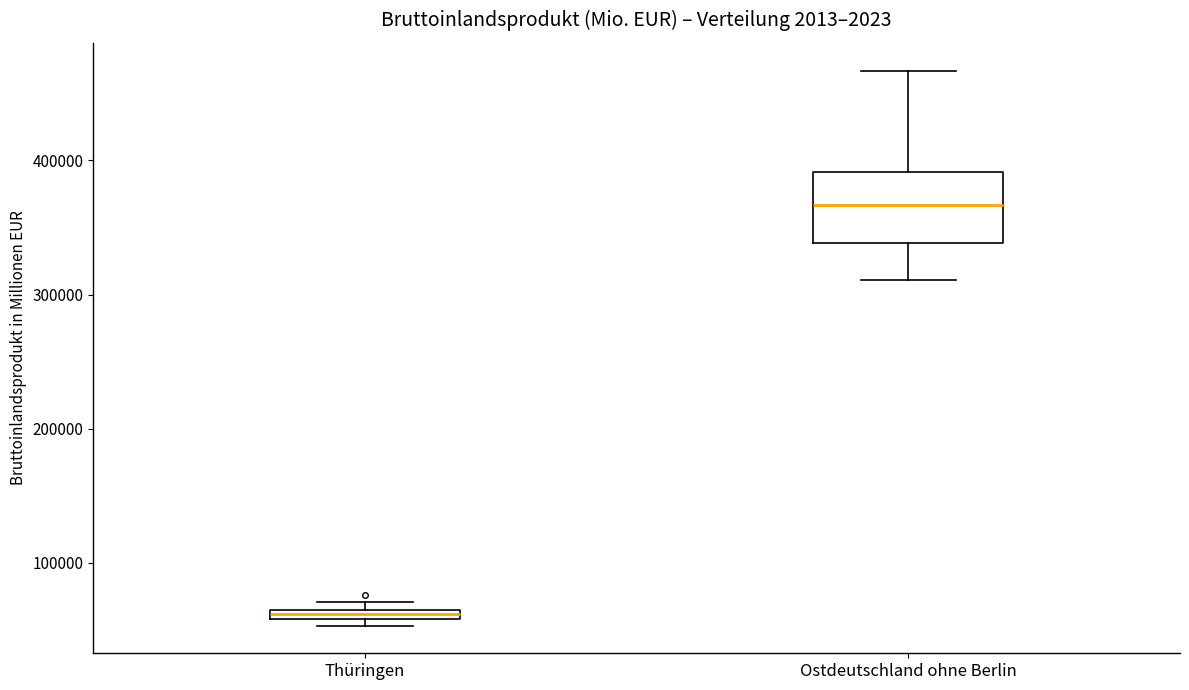

Where is the lower edge of the box for Ostdeutschland ohne Berlin on the y-axis? The values are not printed on the chart, so give them approximately, as read against the axis.

340000